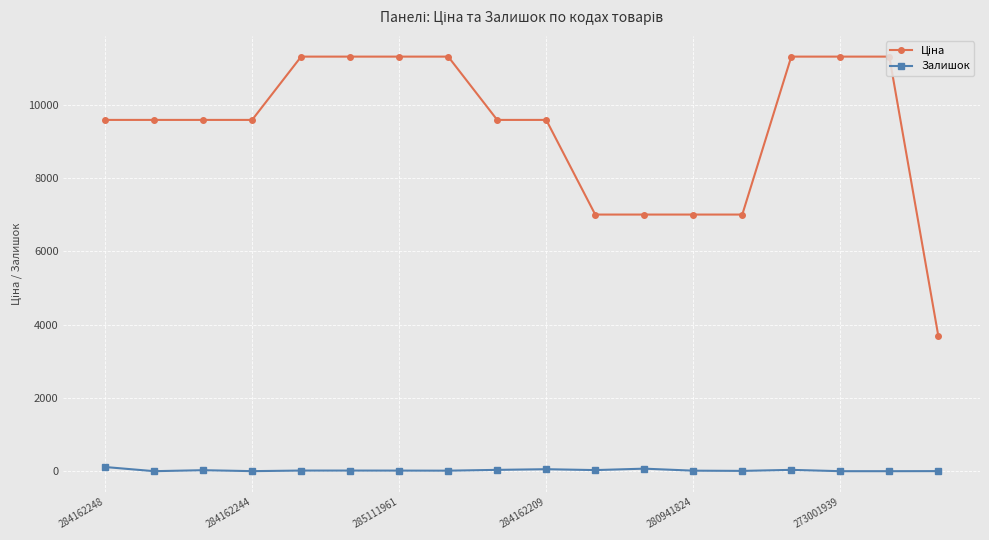

At how many categories does at least one series exceed 7729?

13